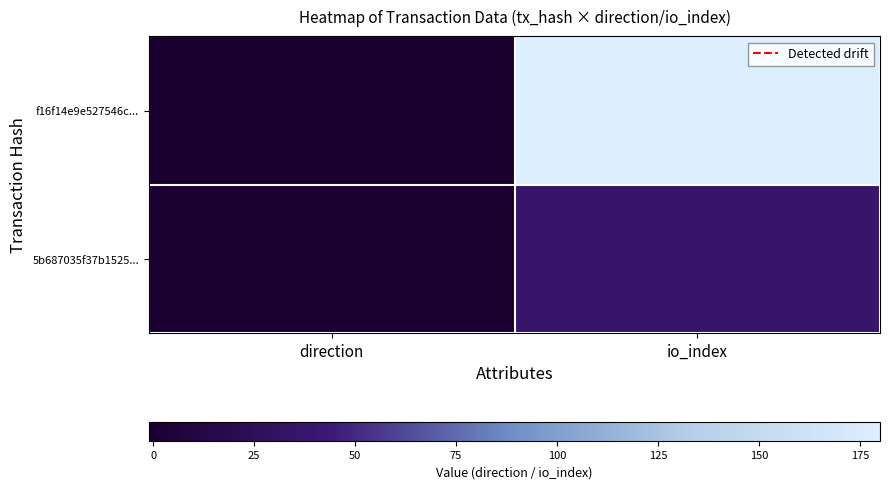

How many series are shown in this chart?

2